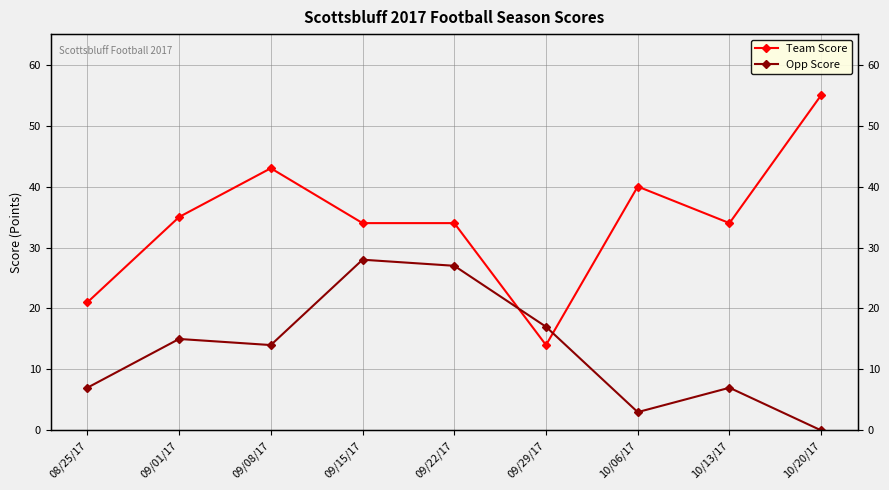

Which category has the highest value across all series?

10/20/17